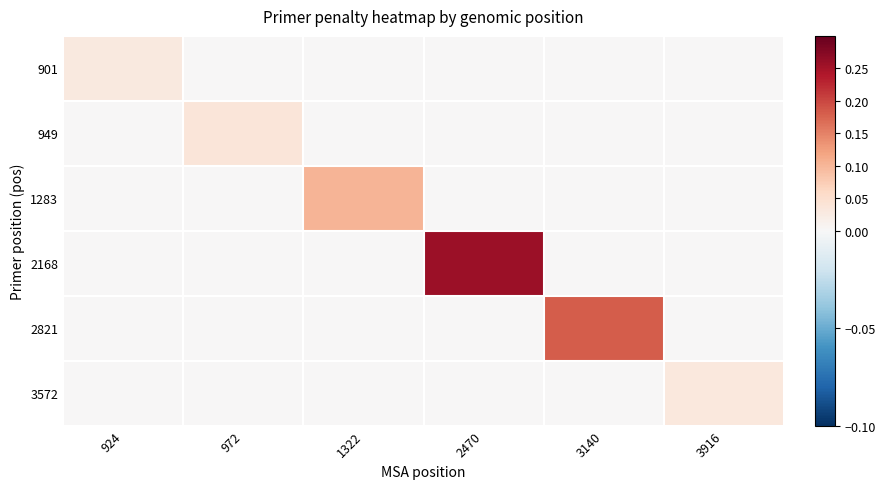

Reading right to left, extract all data points from this chart.

901: 3916=0.0	3140=0.0	2470=0.0	1322=0.0	972=0.0	924=0.0
949: 3916=0.0	3140=0.0	2470=0.0	1322=0.0	972=0.0	924=0.0
1283: 3916=0.0	3140=0.0	2470=0.0	1322=0.1	972=0.0	924=0.0
2168: 3916=0.0	3140=0.0	2470=0.3	1322=0.0	972=0.0	924=0.0
2821: 3916=0.0	3140=0.2	2470=0.0	1322=0.0	972=0.0	924=0.0
3572: 3916=0.0	3140=0.0	2470=0.0	1322=0.0	972=0.0	924=0.0